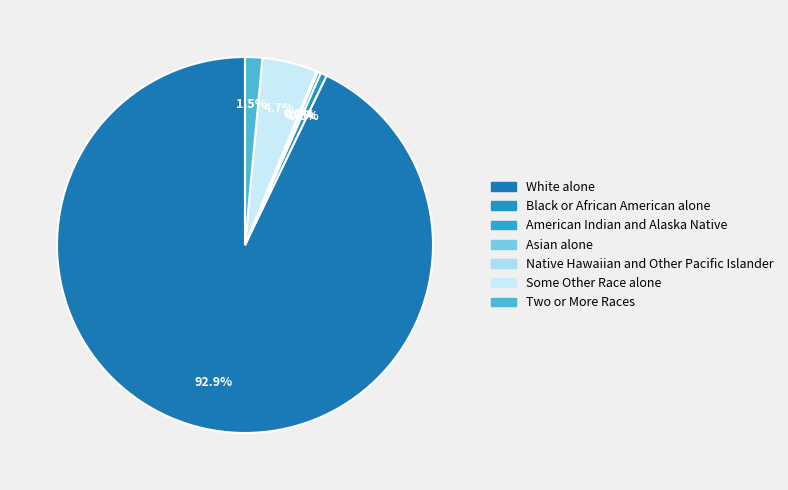

What is the smallest slice in the pie chart?

Native Hawaiian and Other Pacific Islander